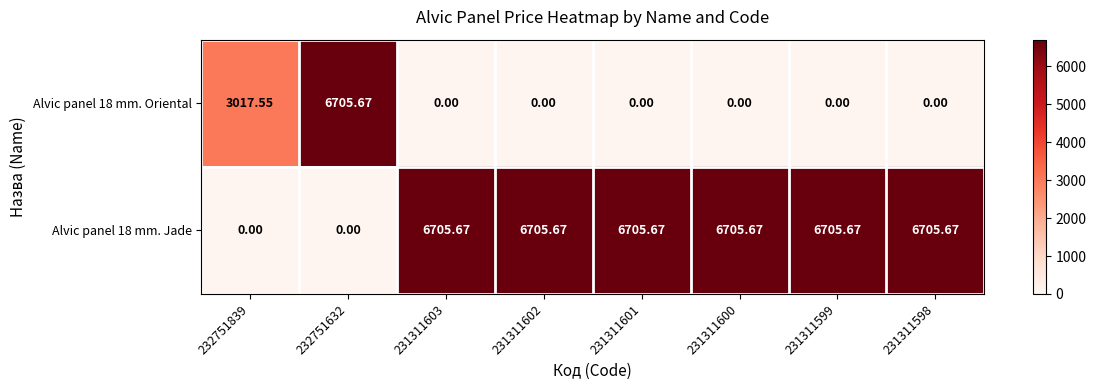

Is the value of Alvic panel 18 mm. Jade at 231311599 greater than the value of Alvic panel 18 mm. Oriental at 231311603?

Yes